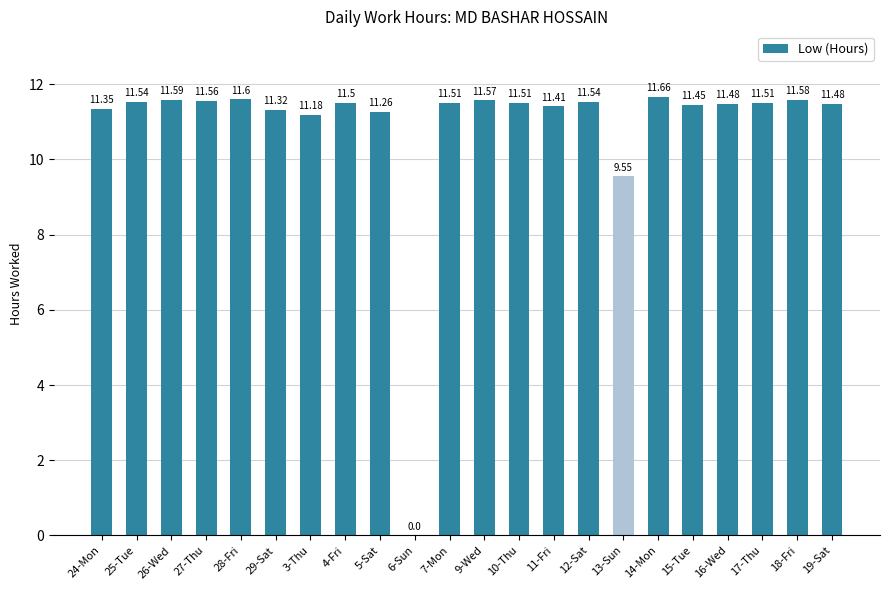

What is the sum of all values?

239.2